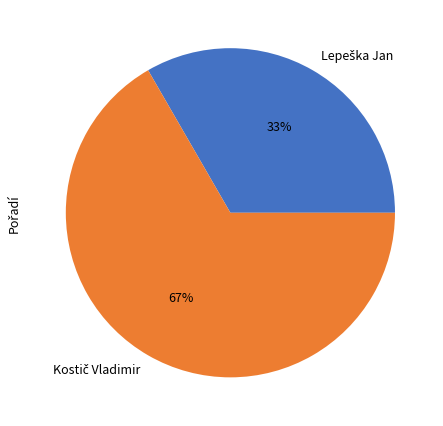

Is there any slice that represents more than half of the pie?

Yes